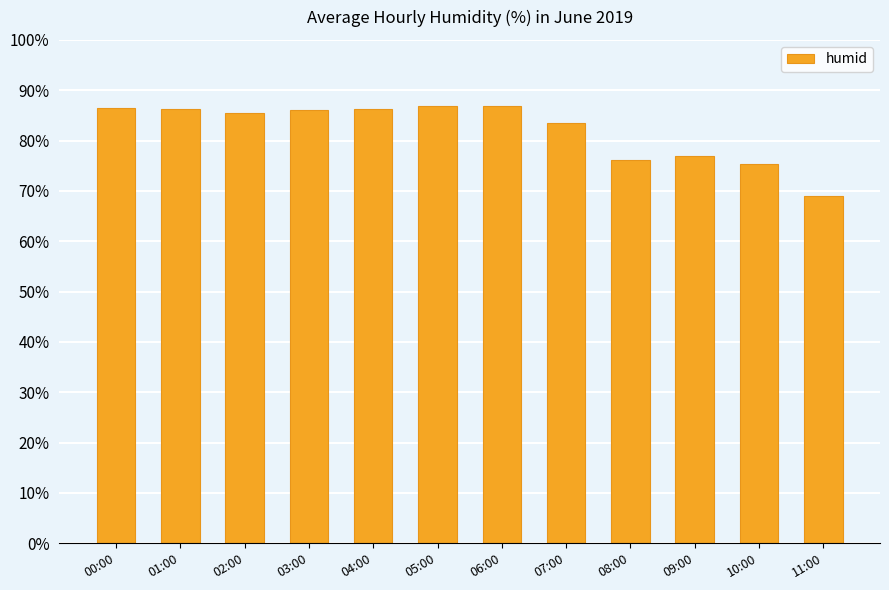

The chart shows a value of 115.7 at 09:00. True or false?

False